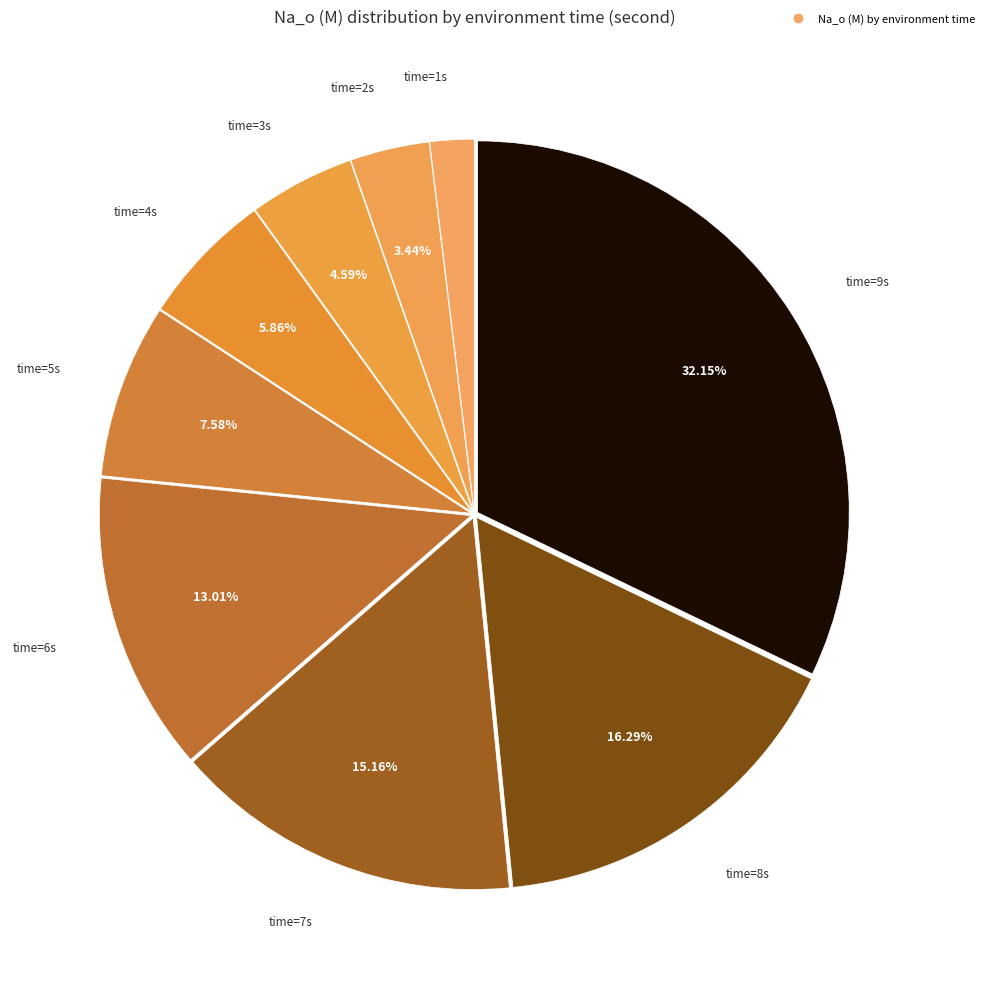

Is there any slice that represents more than half of the pie?

No